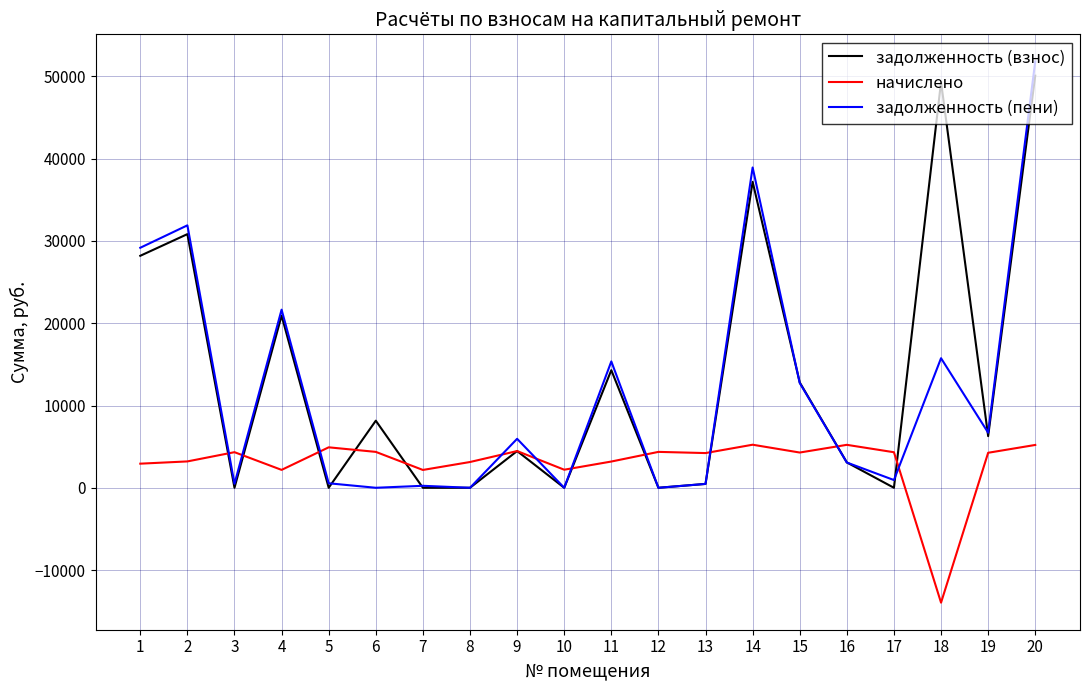

What is the sum of all задолженность (взнос) values?

266126.2